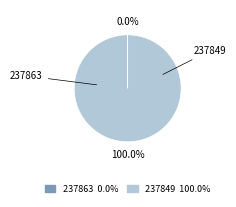

Is the sum of 237863 and 237849 greater than half?

Yes